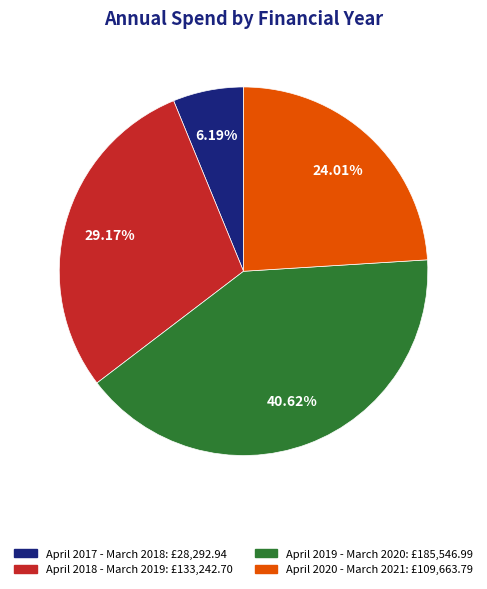

How many slices are in this pie chart?

4